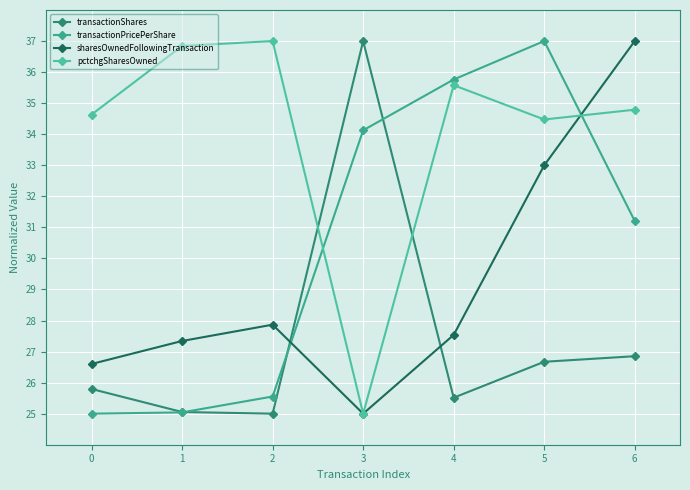

How many distinct data groups are displayed?

4